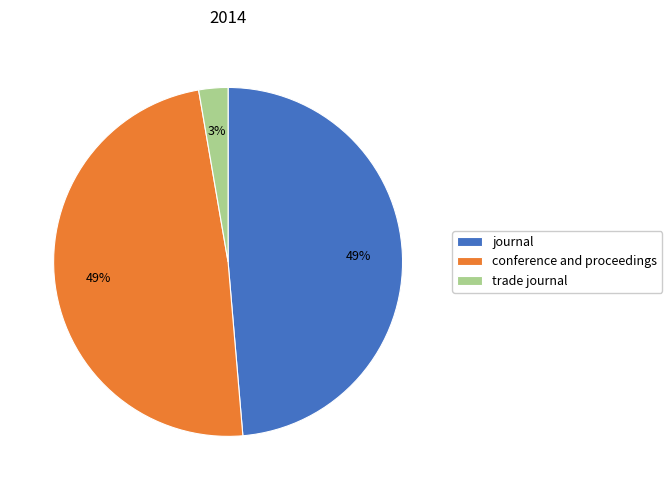

Which category has the smallest portion of the pie?

trade journal